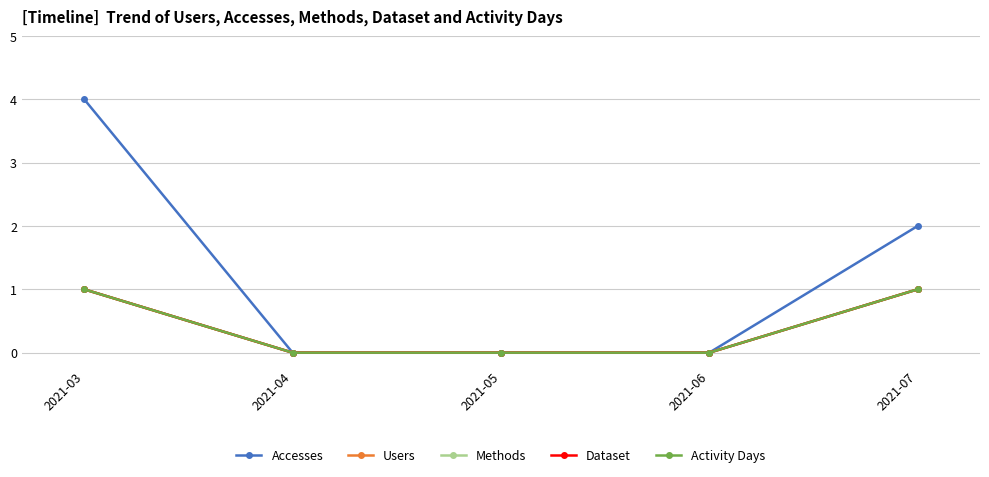

List the labels in order of Dataset value, smallest first.

2021-04, 2021-05, 2021-06, 2021-03, 2021-07